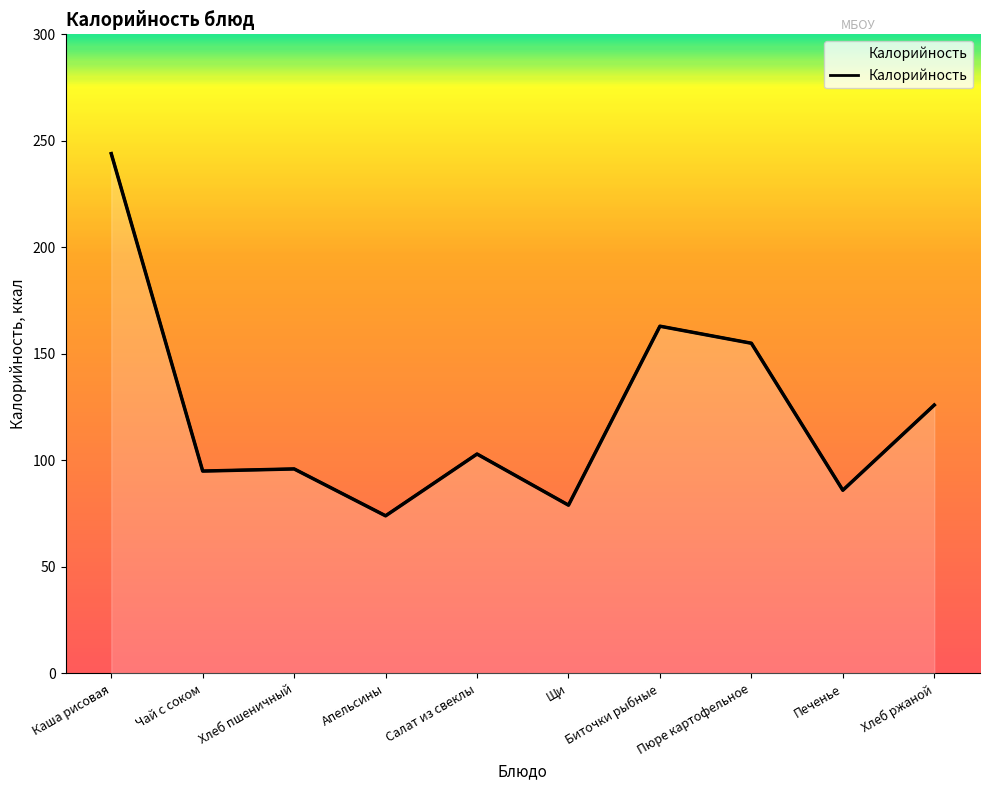

True or false: the data shows 79 at Щи.

True